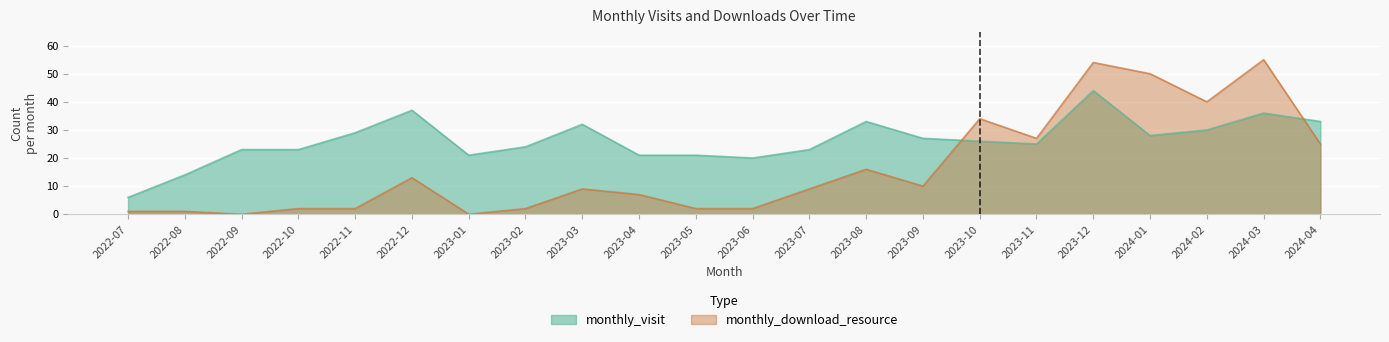

The monthly_visit series shows 30 at 2023-12. True or false?

False